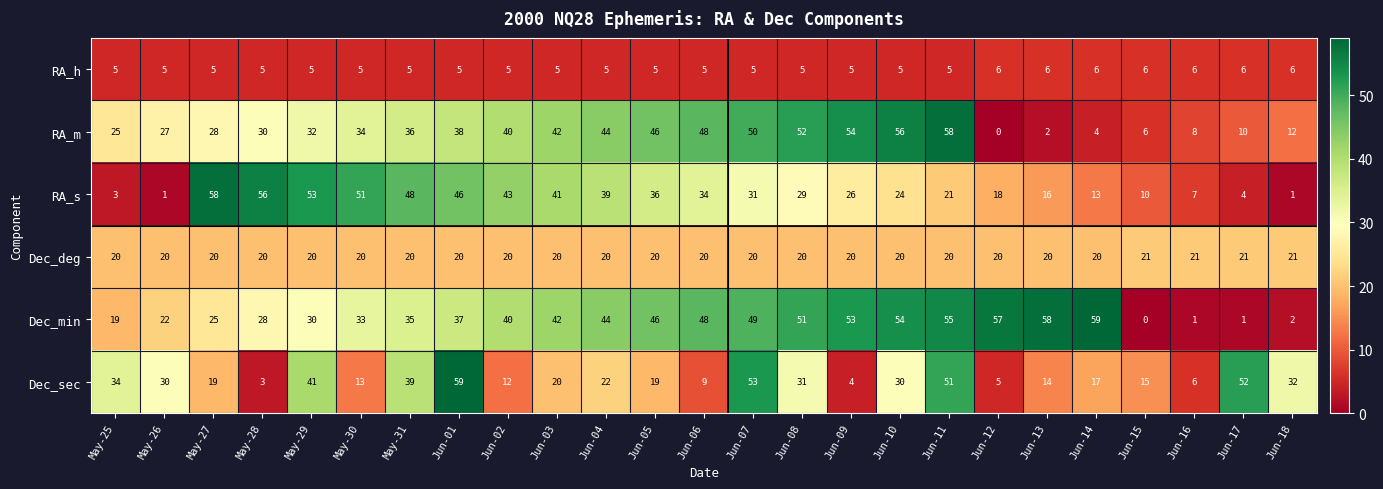

What is the difference between the highest and lowest values at May-25?

31